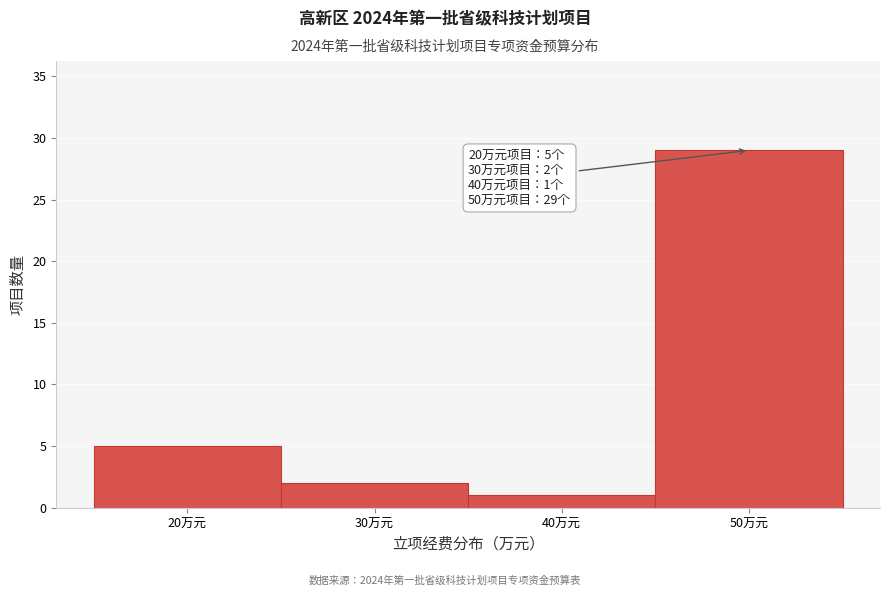

Which range on the x-axis has the tallest bar?

45 to 55